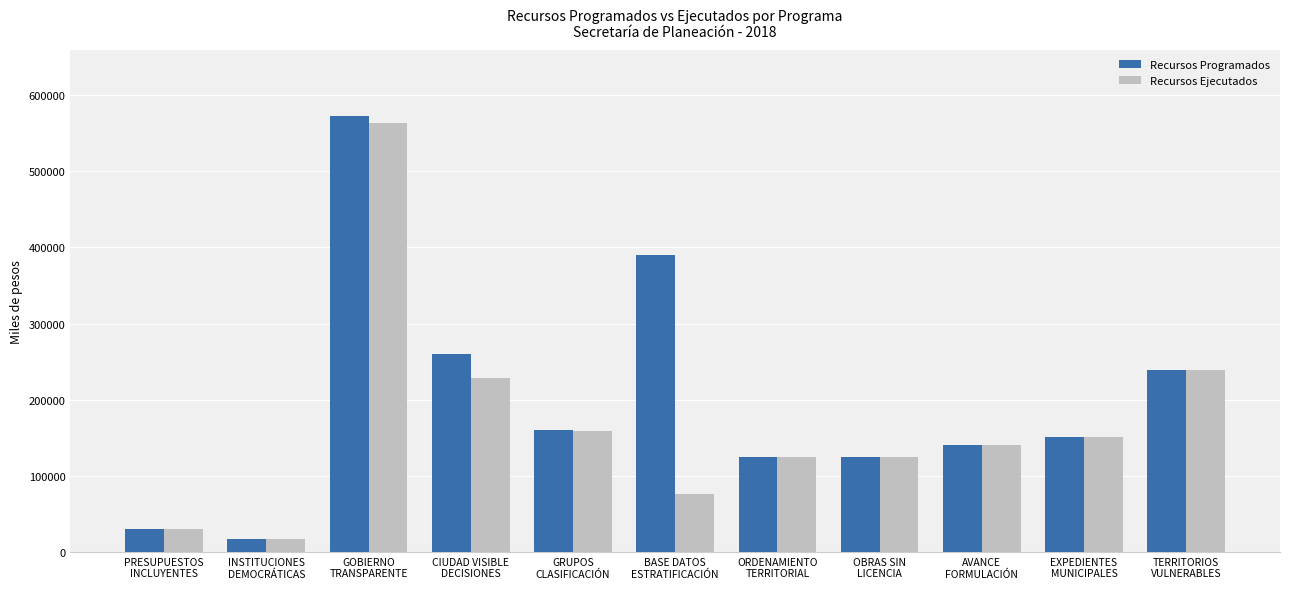

The value of Recursos Ejecutados at GRUPOS
CLASIFICACIÓN is 159033.0. True or false?

True